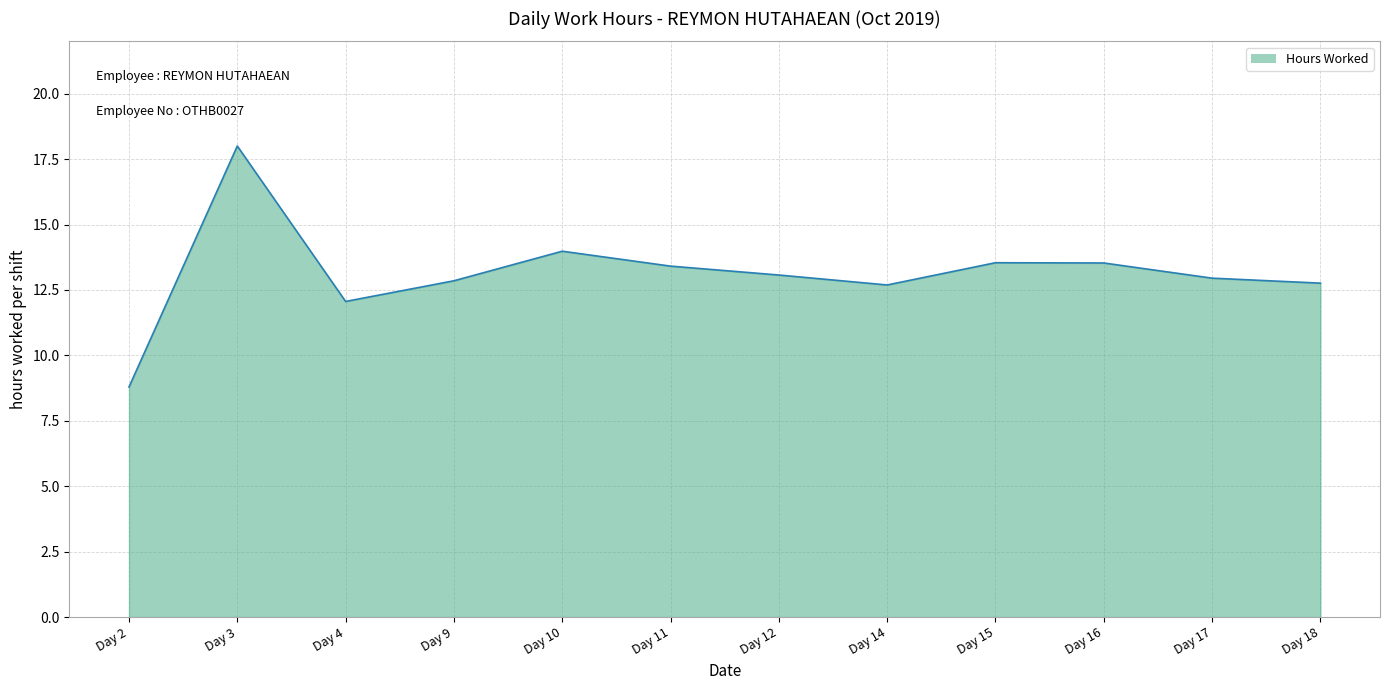

Read the value at Day 2.

8.8